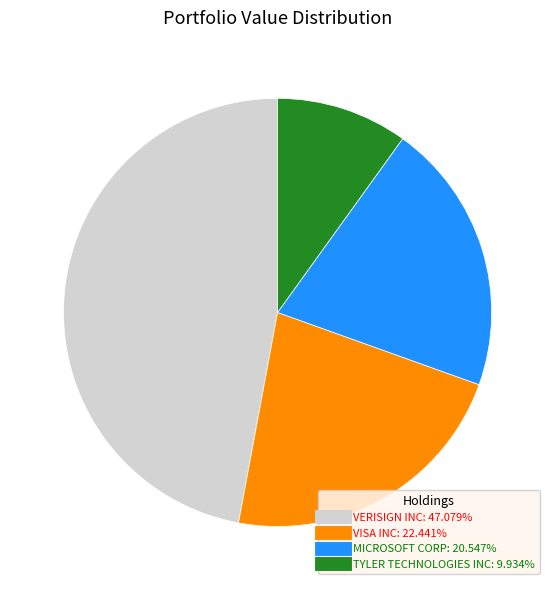

Is there any slice that represents more than half of the pie?

No